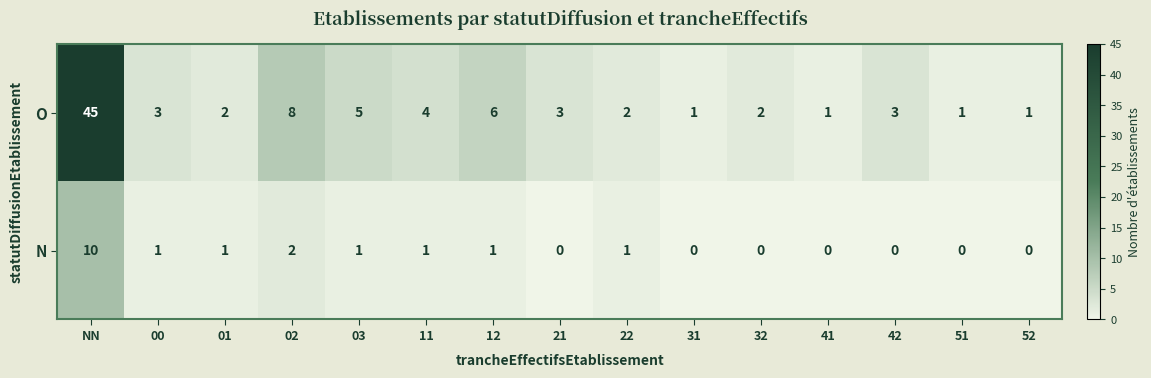

List the series in order of their peak value, lowest first.

N, O